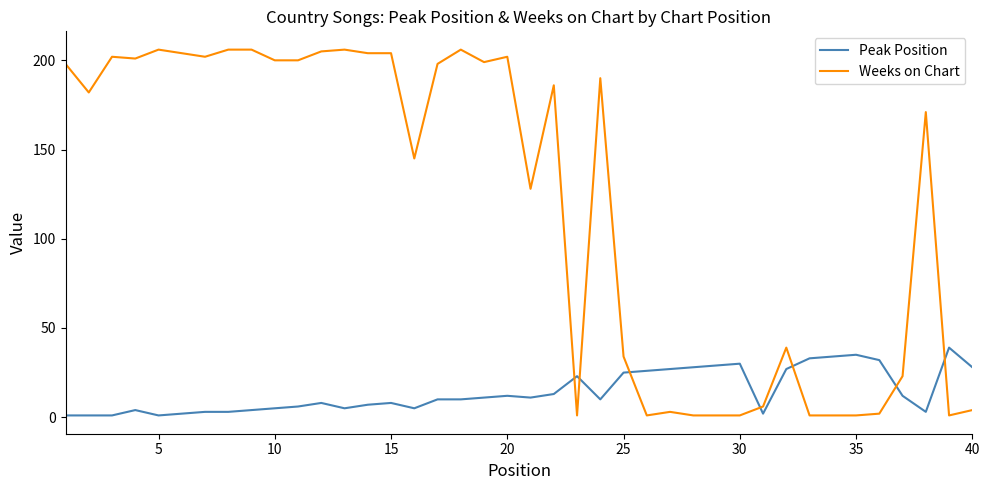

What are all the series names shown in the legend?

Peak Position, Weeks on Chart